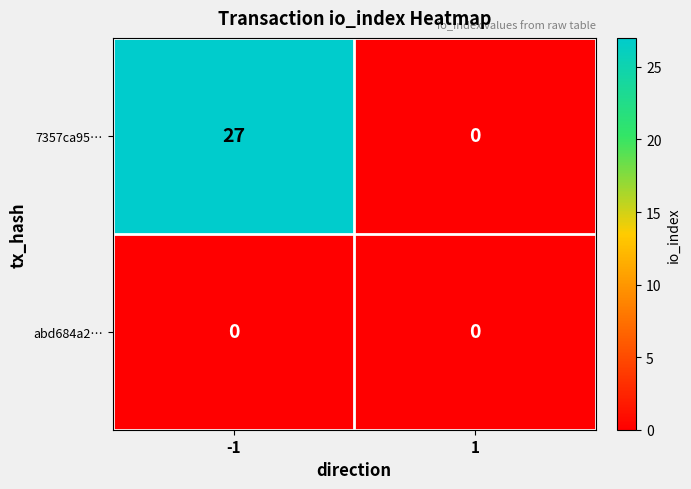

How many series are shown in this chart?

2